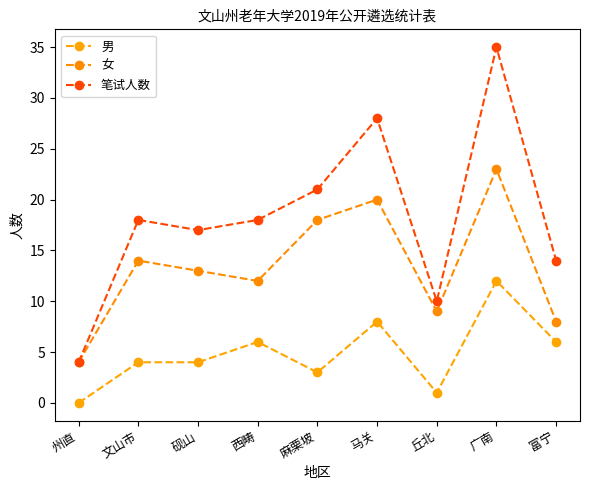

Which series has the largest total across all categories?

笔试人数